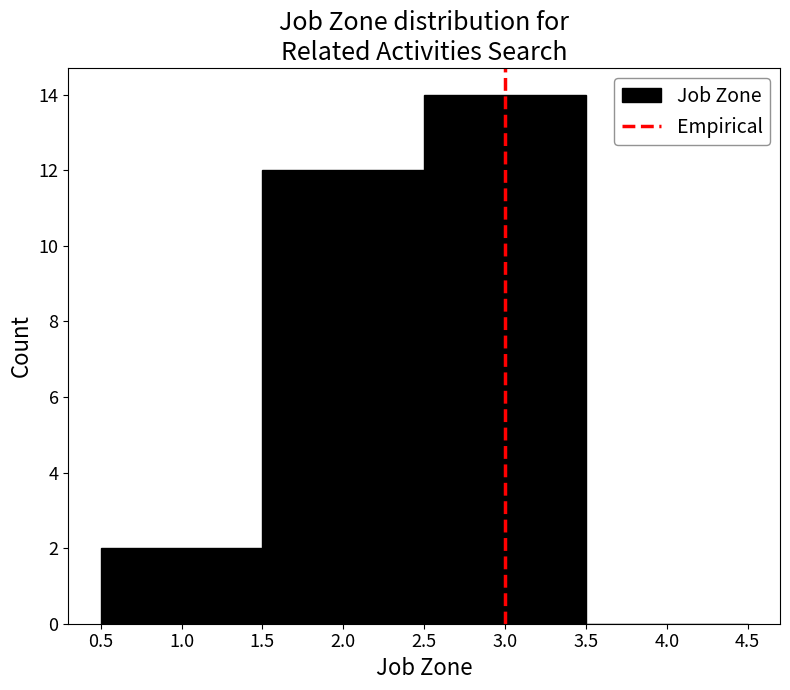

What is the height of the bar covering 0.5 to 1.5 on the x-axis? The values are not printed on the chart, so give them approximately, as read against the axis.

2